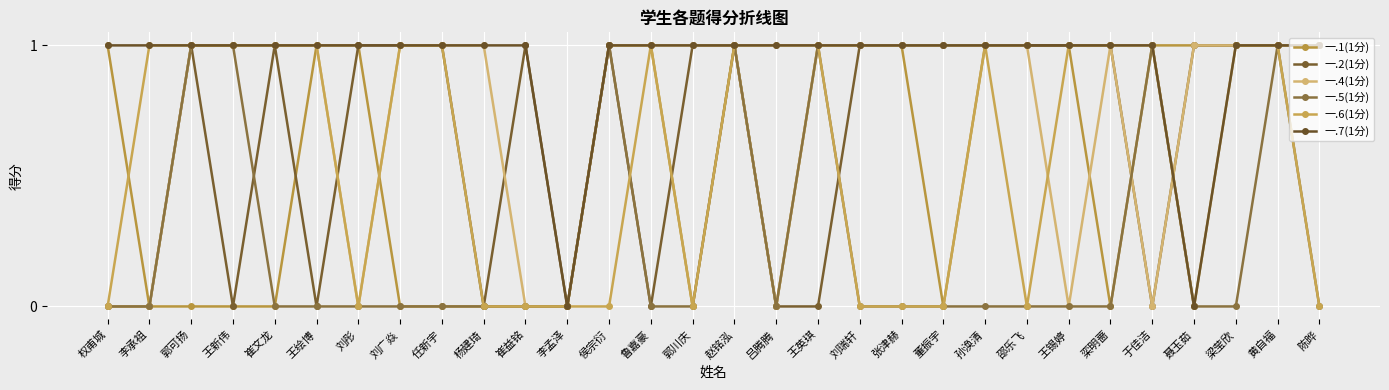

Reading left to right, what are all the values shown in this chart?

一.1(1分): 权甫城=1	李承祖=0	郭可扬=0	王新伟=0	崔文龙=0	王绘博=1	刘彤=1	刘广焱=0	任新宇=0	杨建琦=0	崔益铭=0	李孟泽=0	侯宗衍=1	鲁嘉豪=1	郭川庆=0	赵铭泓=1	吕腾腾=0	王英琪=1	刘瑞轩=1	张津赫=1	董振宇=0	孙涣清=1	邵乐飞=1	王锡婷=1	栾明蔷=0	于佳洁=1	聂玉茹=1	梁莹欣=1	黄自福=1	陈晔=1
一.2(1分): 权甫城=0	李承祖=0	郭可扬=1	王新伟=0	崔文龙=1	王绘博=0	刘彤=1	刘广焱=1	任新宇=1	杨建琦=0	崔益铭=1	李孟泽=0	侯宗衍=1	鲁嘉豪=0	郭川庆=1	赵铭泓=1	吕腾腾=0	王英琪=0	刘瑞轩=1	张津赫=1	董振宇=1	孙涣清=1	邵乐飞=1	王锡婷=1	栾明蔷=1	于佳洁=0	聂玉茹=1	梁莹欣=1	黄自福=1	陈晔=1
一.4(1分): 权甫城=0	李承祖=0	郭可扬=1	王新伟=1	崔文龙=1	王绘博=1	刘彤=0	刘广焱=1	任新宇=1	杨建琦=1	崔益铭=0	李孟泽=0	侯宗衍=1	鲁嘉豪=1	郭川庆=1	赵铭泓=1	吕腾腾=0	王英琪=1	刘瑞轩=1	张津赫=1	董振宇=1	孙涣清=1	邵乐飞=1	王锡婷=0	栾明蔷=1	于佳洁=0	聂玉茹=1	梁莹欣=1	黄自福=1	陈晔=1
一.5(1分): 权甫城=0	李承祖=0	郭可扬=1	王新伟=1	崔文龙=0	王绘博=0	刘彤=0	刘广焱=0	任新宇=0	杨建琦=0	崔益铭=0	李孟泽=0	侯宗衍=1	鲁嘉豪=0	郭川庆=0	赵铭泓=1	吕腾腾=0	王英琪=1	刘瑞轩=0	张津赫=0	董振宇=0	孙涣清=0	邵乐飞=0	王锡婷=0	栾明蔷=0	于佳洁=1	聂玉茹=0	梁莹欣=0	黄自福=1	陈晔=0
一.6(1分): 权甫城=0	李承祖=1	郭可扬=1	王新伟=1	崔文龙=1	王绘博=1	刘彤=0	刘广焱=1	任新宇=1	杨建琦=0	崔益铭=0	李孟泽=0	侯宗衍=0	鲁嘉豪=1	郭川庆=0	赵铭泓=1	吕腾腾=1	王英琪=1	刘瑞轩=0	张津赫=0	董振宇=0	孙涣清=1	邵乐飞=0	王锡婷=1	栾明蔷=1	于佳洁=1	聂玉茹=0	梁莹欣=1	黄自福=1	陈晔=0
一.7(1分): 权甫城=1	李承祖=1	郭可扬=1	王新伟=1	崔文龙=1	王绘博=1	刘彤=1	刘广焱=1	任新宇=1	杨建琦=1	崔益铭=1	李孟泽=0	侯宗衍=1	鲁嘉豪=1	郭川庆=1	赵铭泓=1	吕腾腾=1	王英琪=1	刘瑞轩=1	张津赫=1	董振宇=1	孙涣清=1	邵乐飞=1	王锡婷=1	栾明蔷=1	于佳洁=1	聂玉茹=0	梁莹欣=1	黄自福=1	陈晔=1